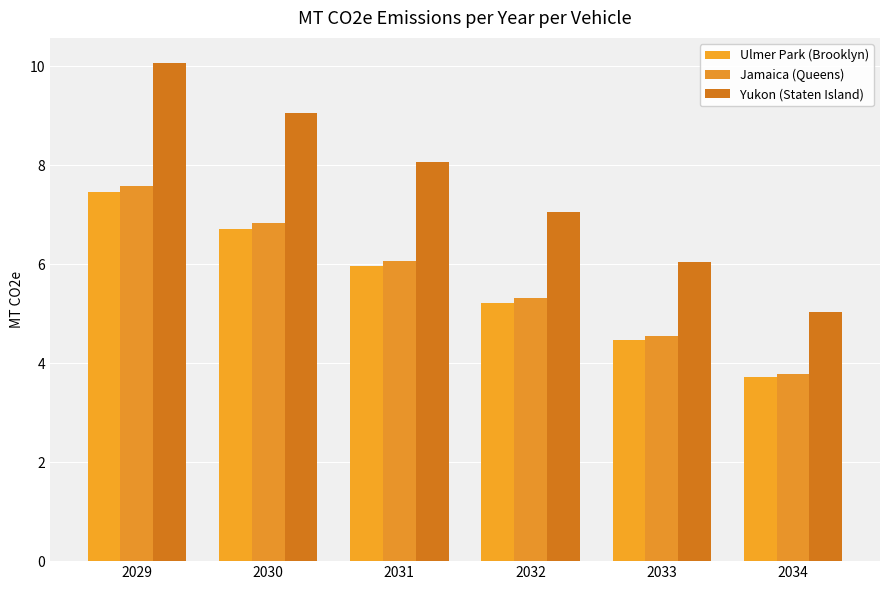

What value does the Ulmer Park (Brooklyn) series have at 2031?

6.0